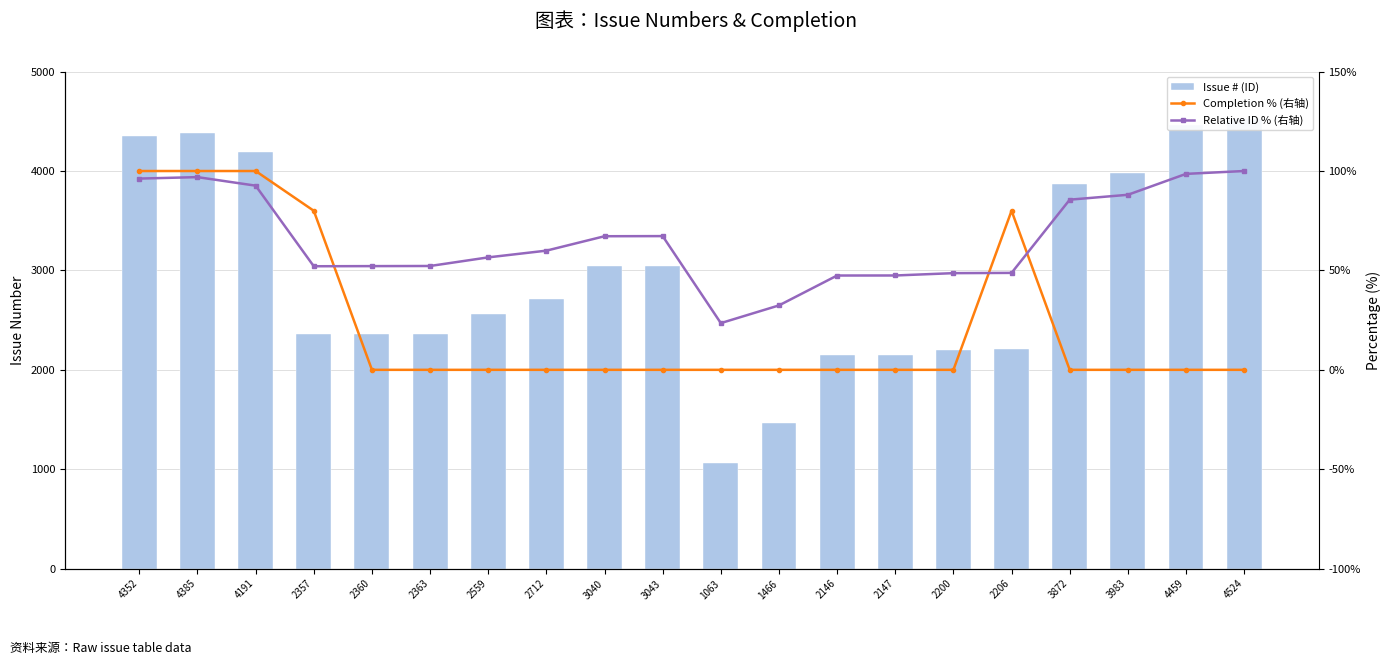

List the labels in order of Completion % (右轴) value, largest first.

4352, 4385, 4191, 2357, 2206, 2360, 2363, 2559, 2712, 3040, 3043, 1063, 1466, 2146, 2147, 2200, 3872, 3983, 4459, 4524